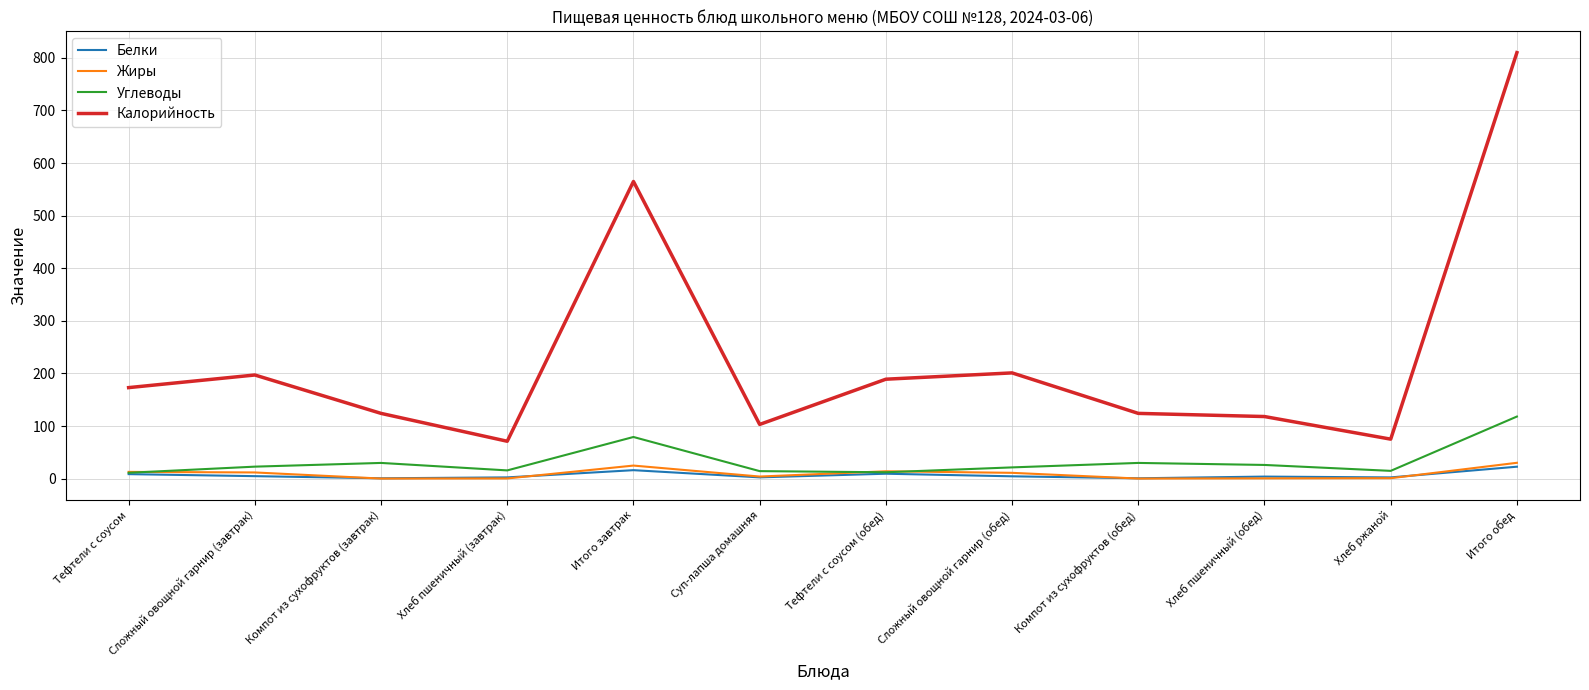

What is the spread (max minus min) of values at Компот из сухофруктов (обед)?

123.9